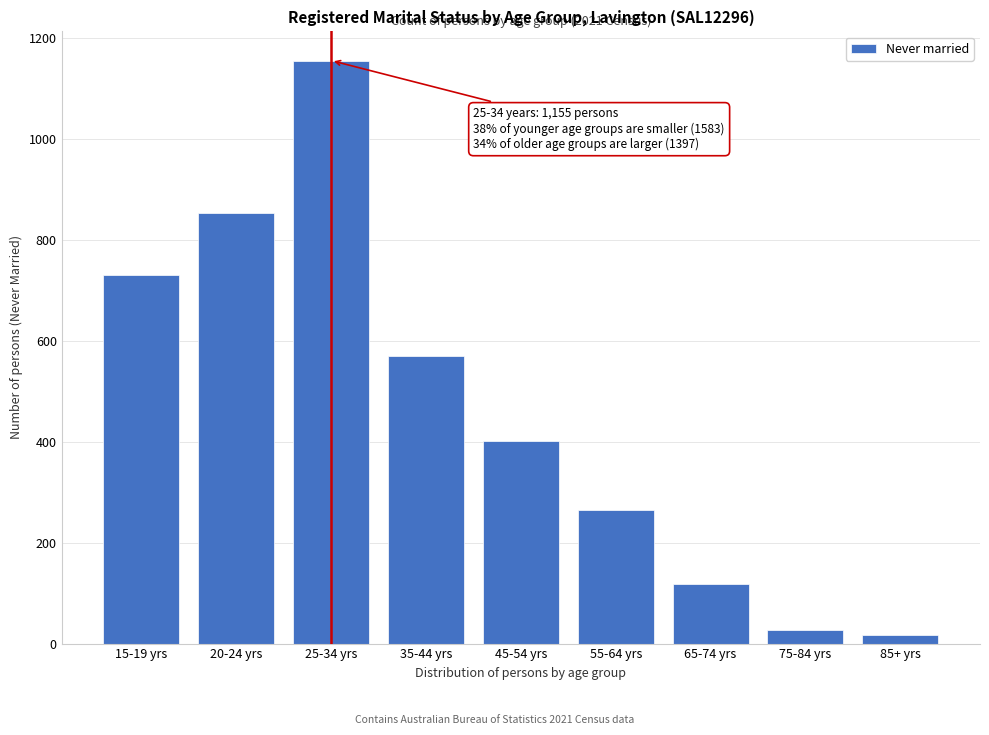

Reading left to right, transcribe all the data shown in this chart.

15-19 yrs=731	20-24 yrs=852	25-34 yrs=1155	35-44 yrs=570	45-54 yrs=401	55-64 yrs=264	65-74 yrs=118	75-84 yrs=27	85+ yrs=17